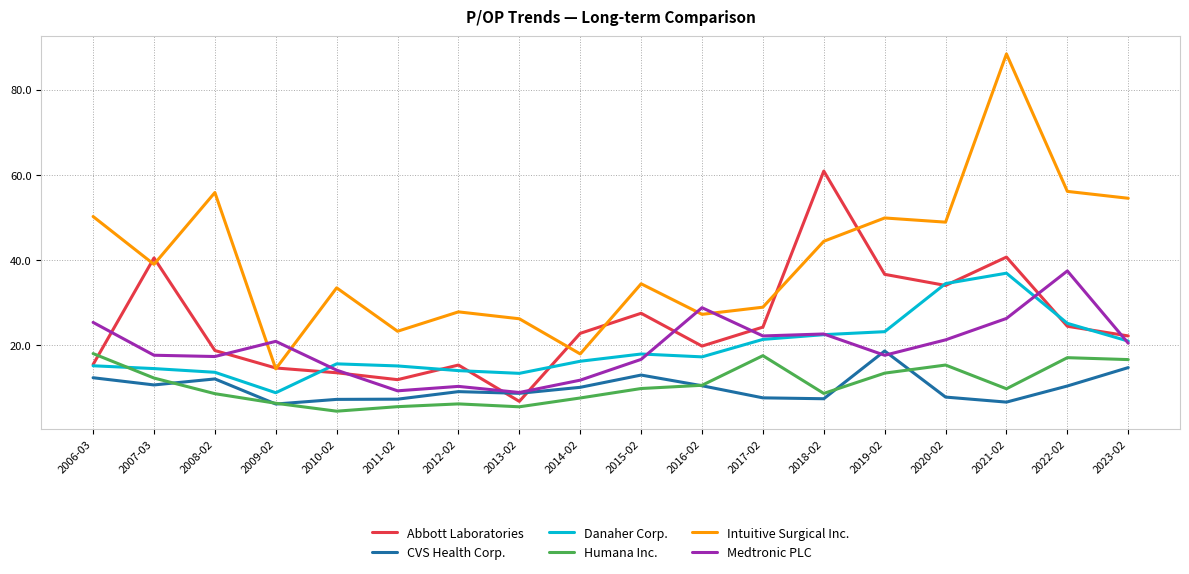

What position from the left is 2015-02?

10